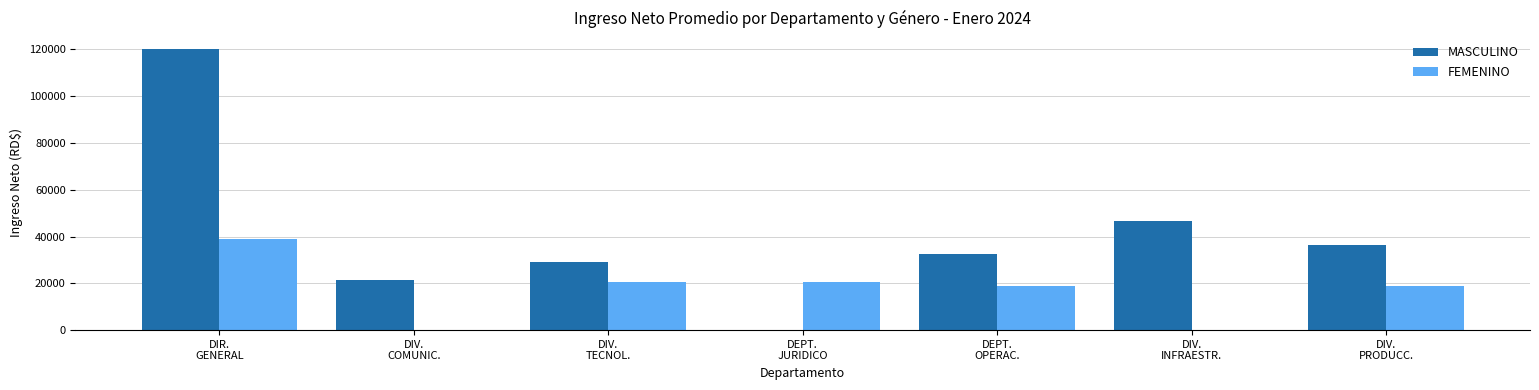

Are the bars horizontal?

No